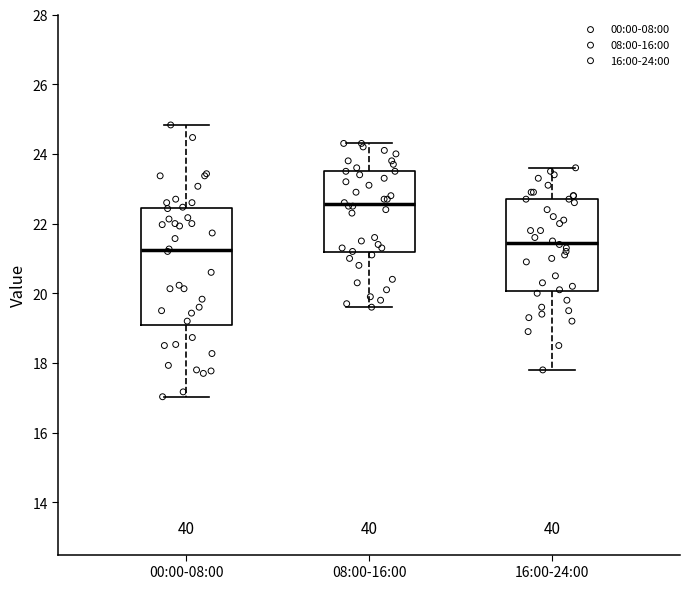

Reading left to right, read every box against the y-axis: the position of its median line, the range the box covers, and the ends of its whiskers. The values are not printed on the chart, so give them approximately, as read against the axis.

00:00-08:00: median 21.2, box 19.0 to 22.4, whiskers 17.0 to 24.8
08:00-16:00: median 22.6, box 21.2 to 23.6, whiskers 19.6 to 24.4
16:00-24:00: median 21.4, box 20.0 to 22.8, whiskers 17.8 to 23.6